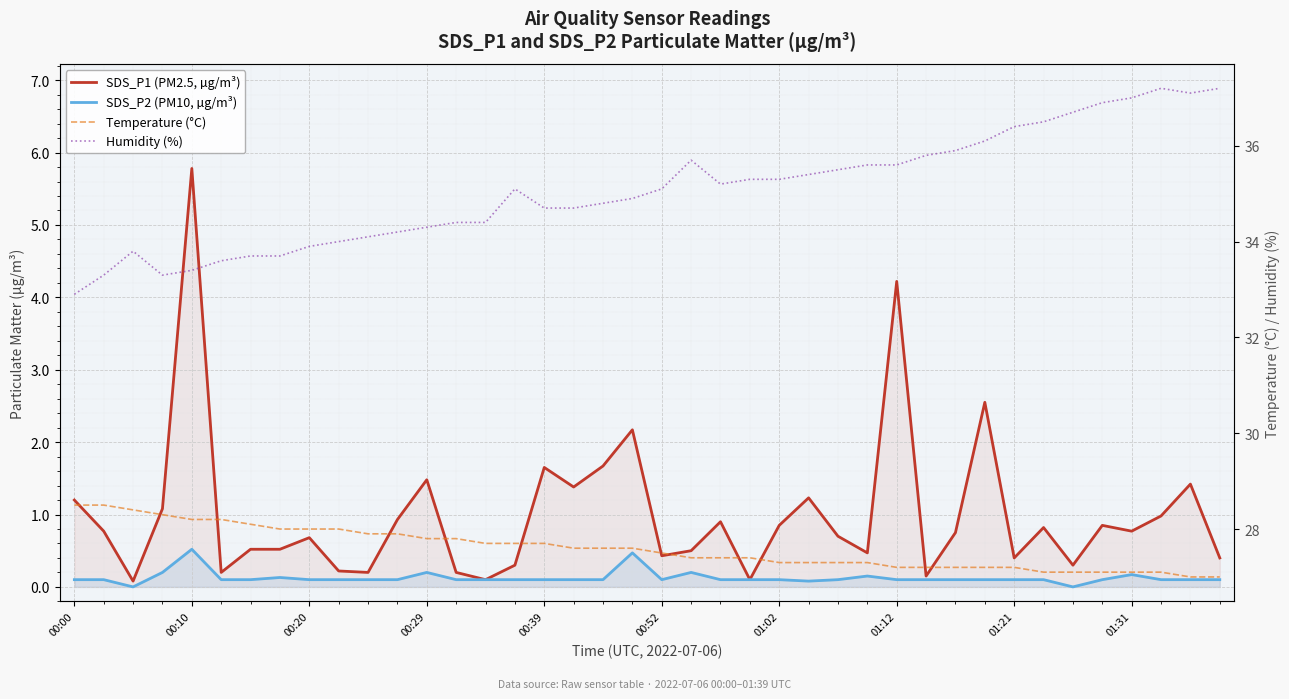

How many categories are shown in the chart?

40